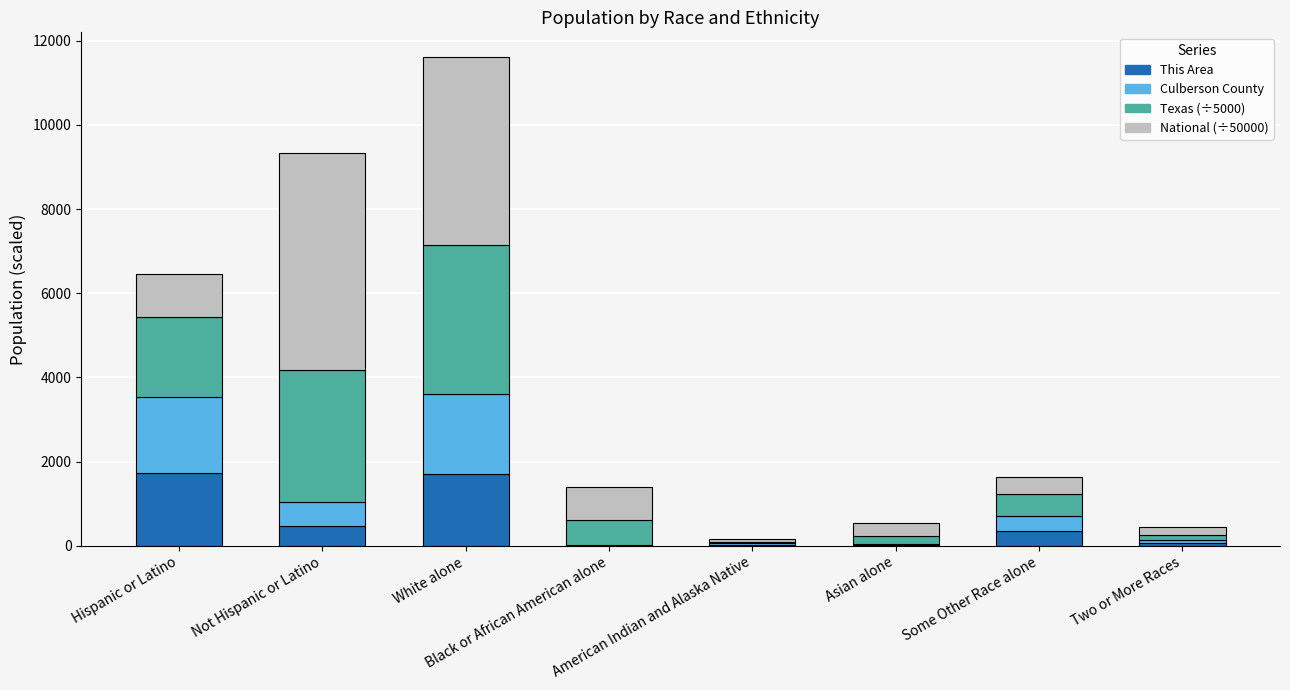

How many distinct data groups are displayed?

4